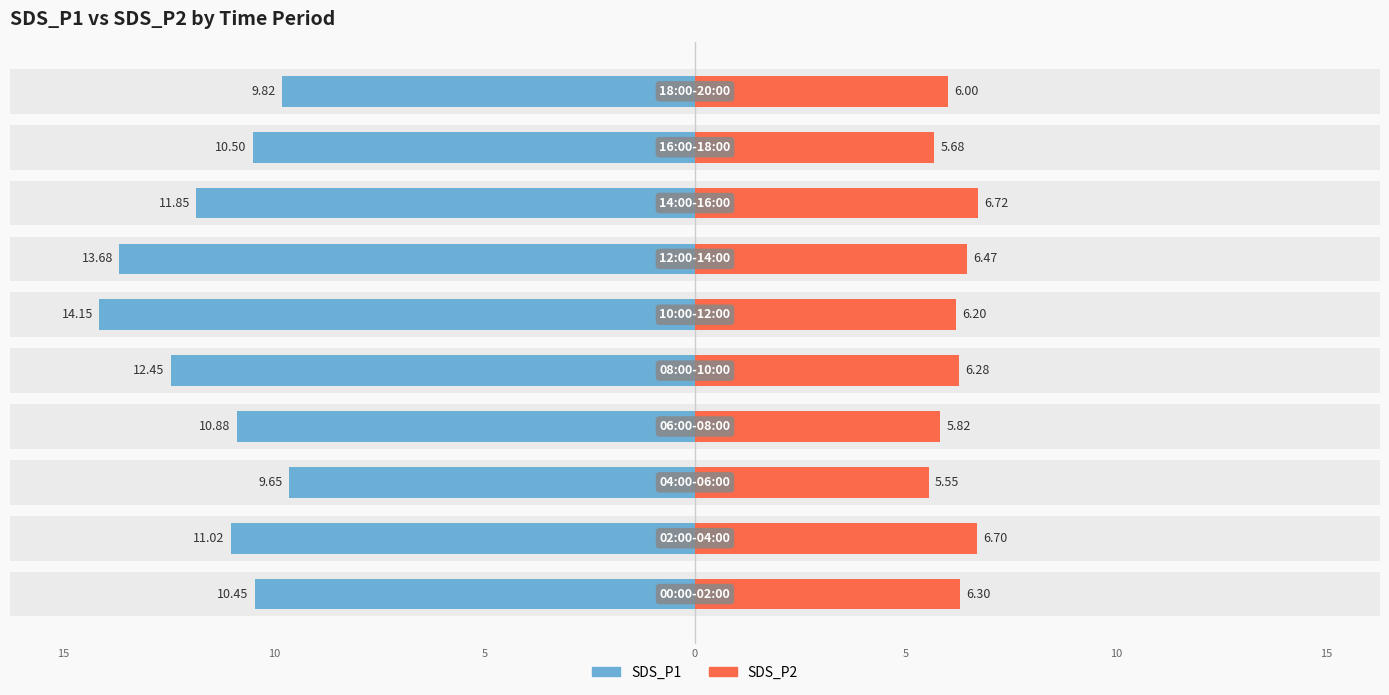

What is the spread (max minus min) of values at 10?

17.7